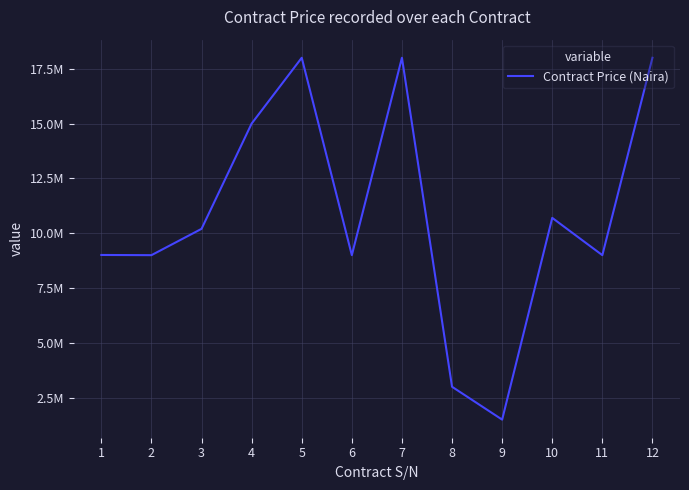

Which has a higher value, 11 or 1?

1